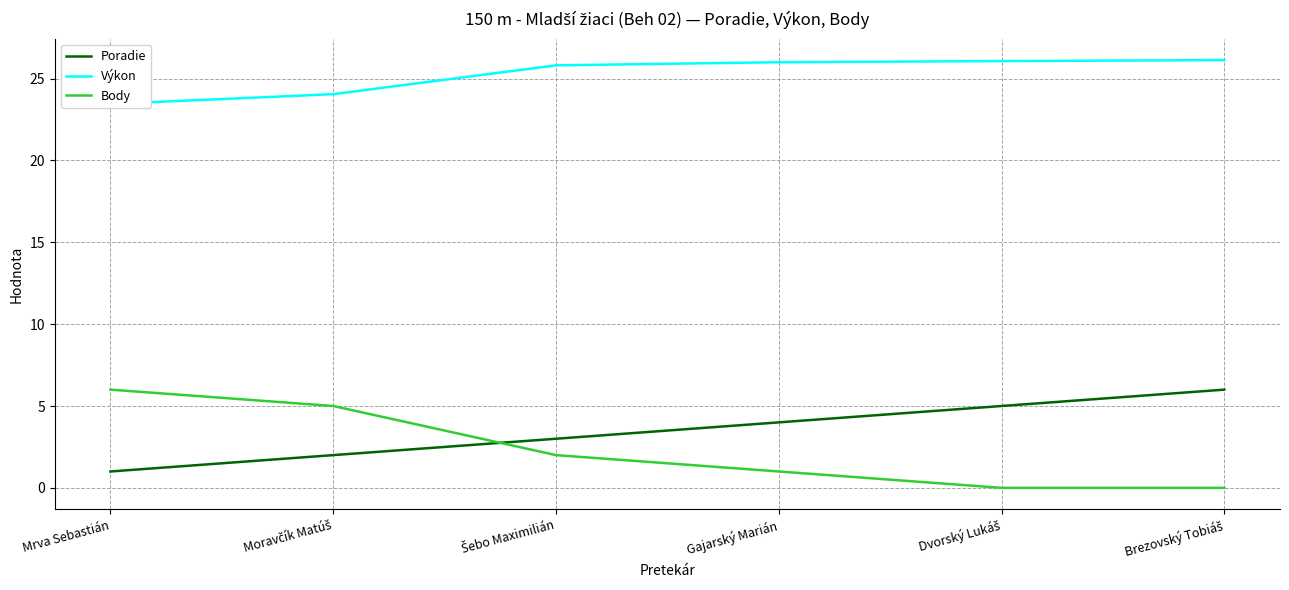

Where is Body nearest to the value 3?

Šebo Maximilián